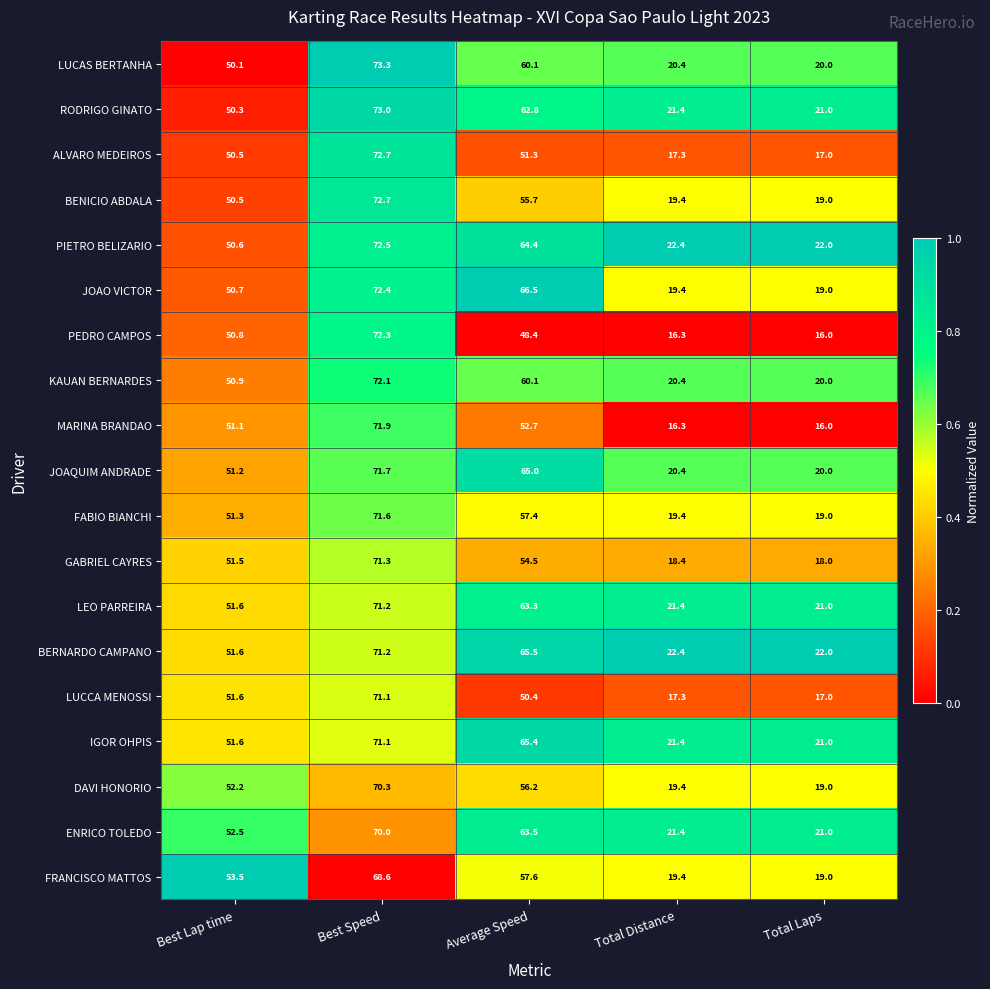

At which label does RODRIGO GINATO first exceed 50?

Best Lap time